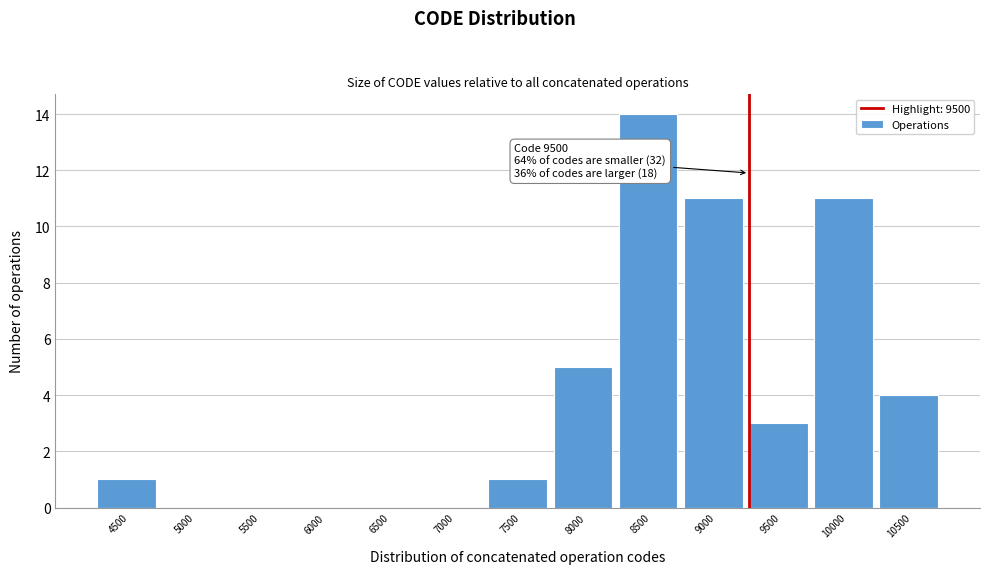

Reading right to left, list all the values displayed in this chart.

10500=4	10000=11	9500=3	9000=11	8500=14	8000=5	7500=1	7000=0	6500=0	6000=0	5500=0	5000=0	4500=1